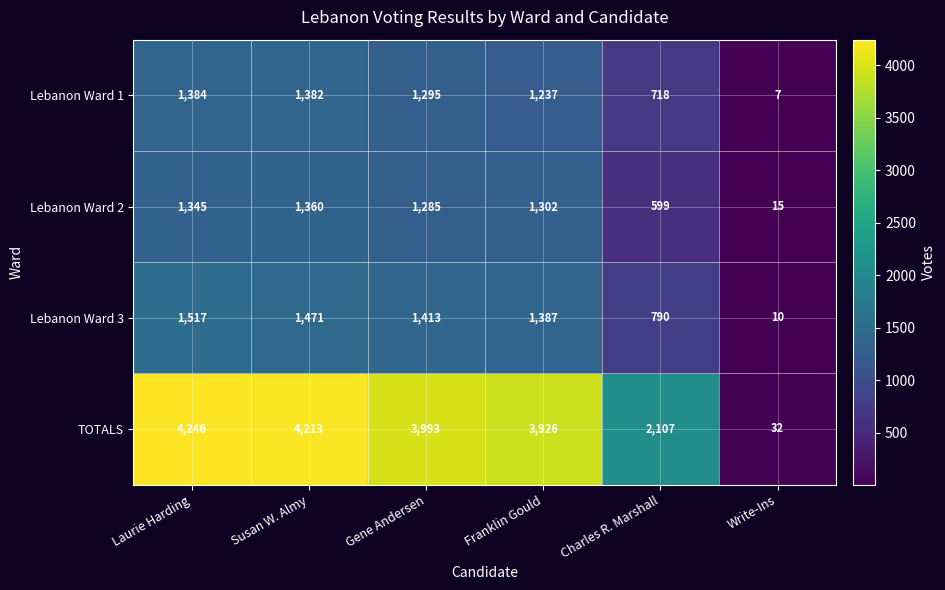

At which category is the sum across all series the highest?

Laurie Harding